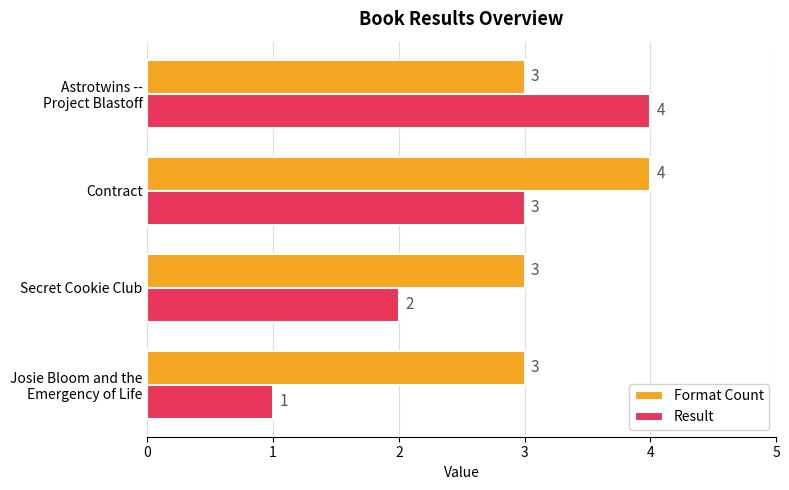

Which series has the largest total across all categories?

Format Count